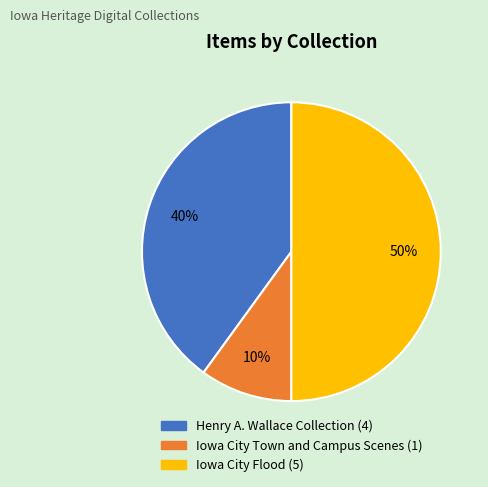

To the nearest percent, what is the difference between the largest and smallest slice percentages?

40%